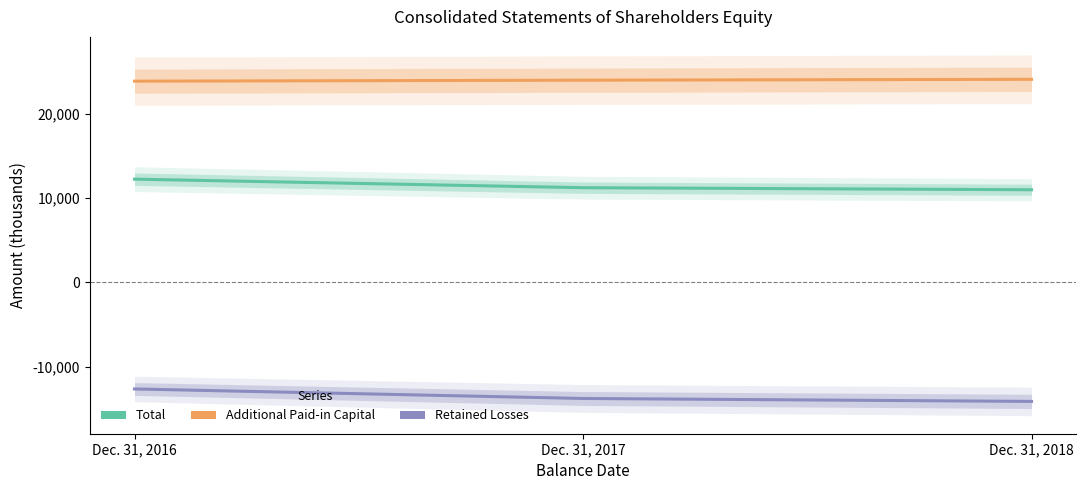

Reading right to left, transcribe all the data shown in this chart.

Total: 11014	11258	12273
Additional Paid-in Capital: 24133	24028	23912
Retained Losses: -14127	-13778	-12647